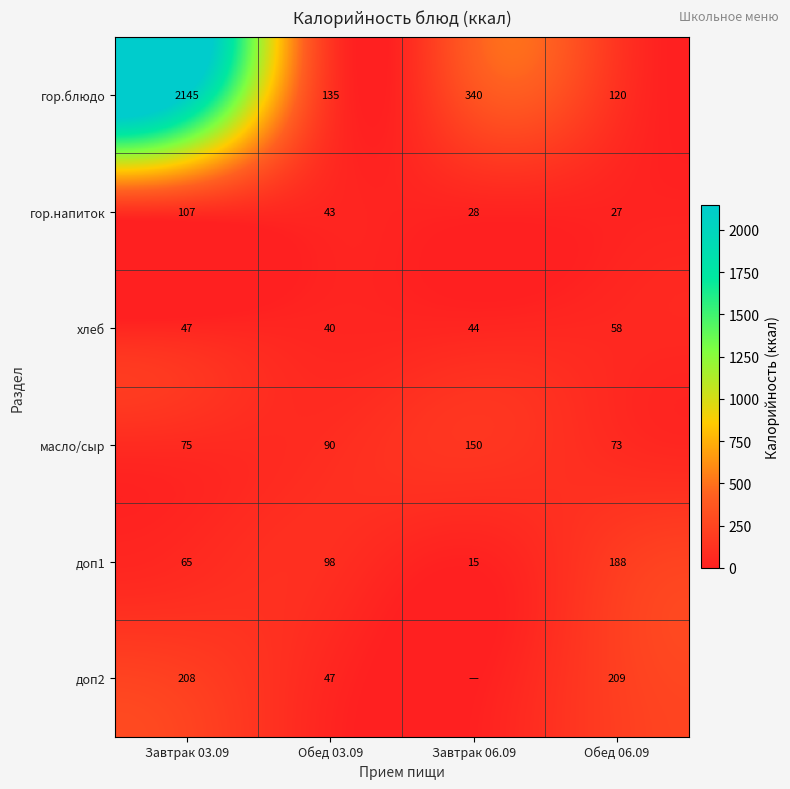

What is the total value across all series at Обед 06.09?

675